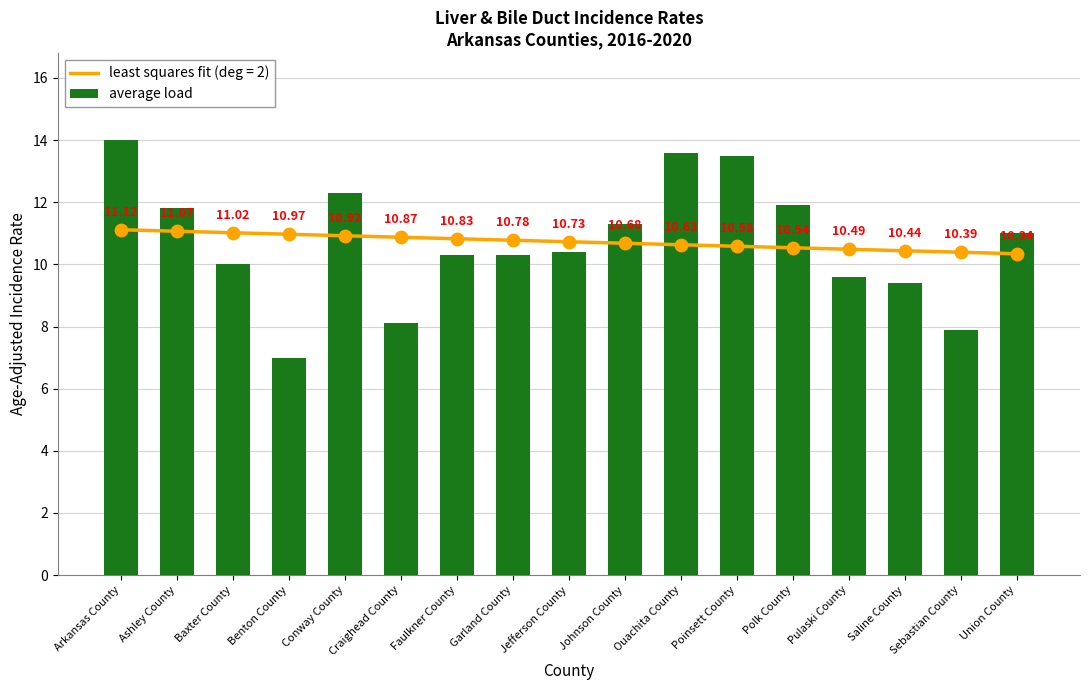

Approximately how many times larger is the value at Benton County compared to Pulaski County?

0.7